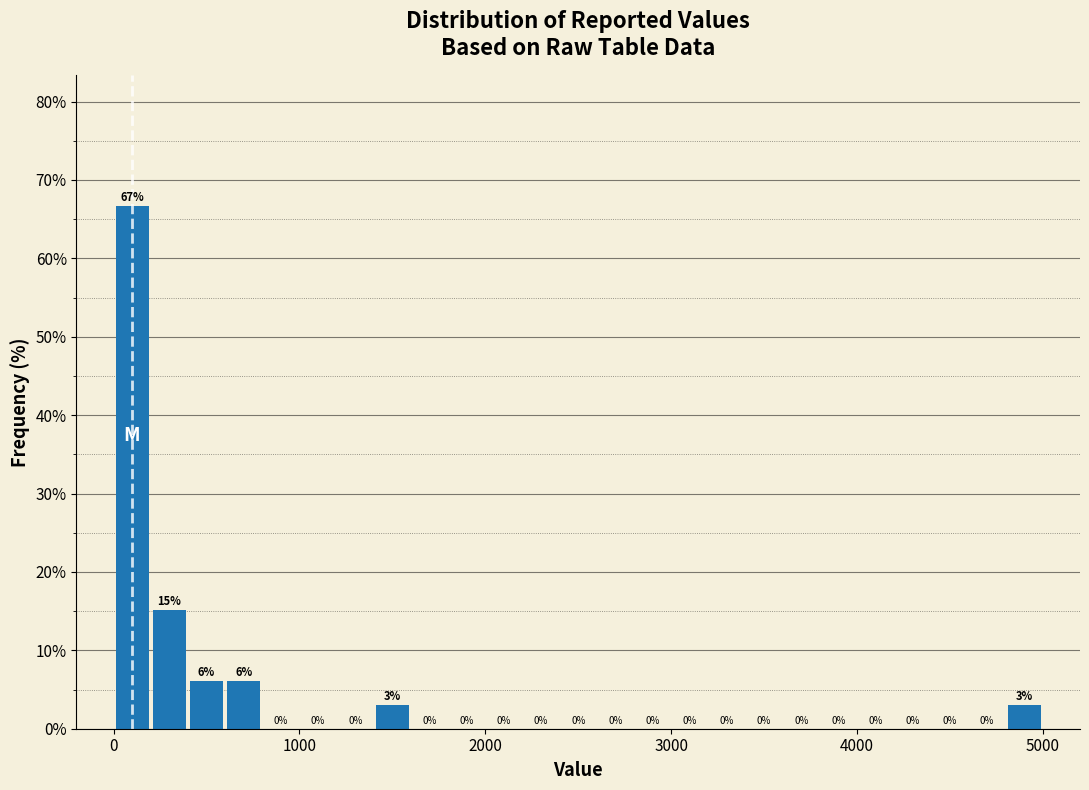

Around what value on the x-axis is the tallest bar? Give the approximate position of its centre, as read against the axis.

100